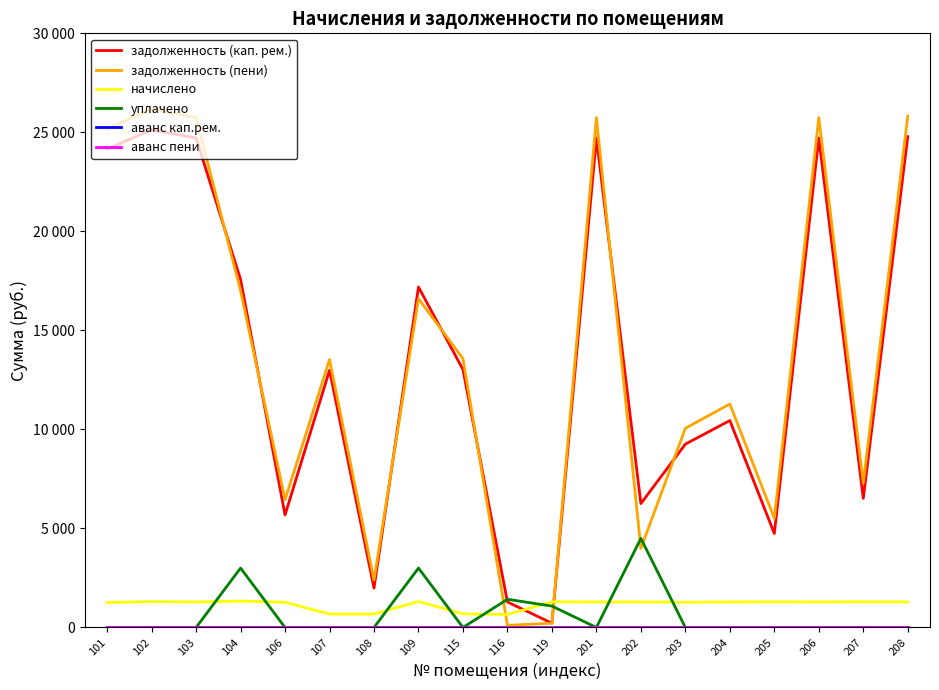

The задолженность (пени) series shows 5230.0 at 201. True or false?

False